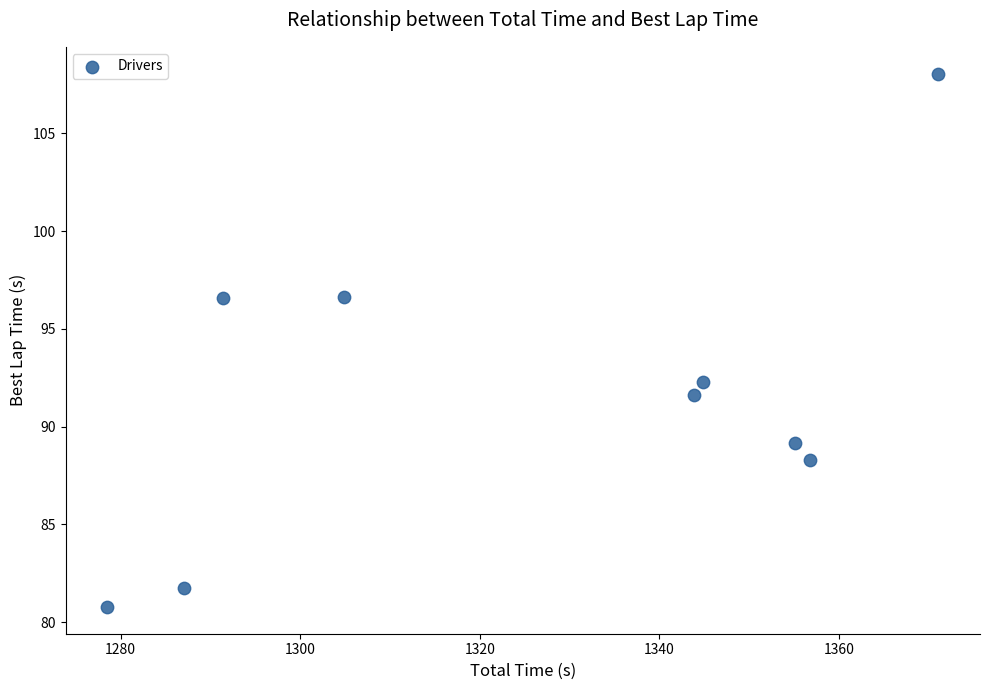

What is the average Y value?

91.7